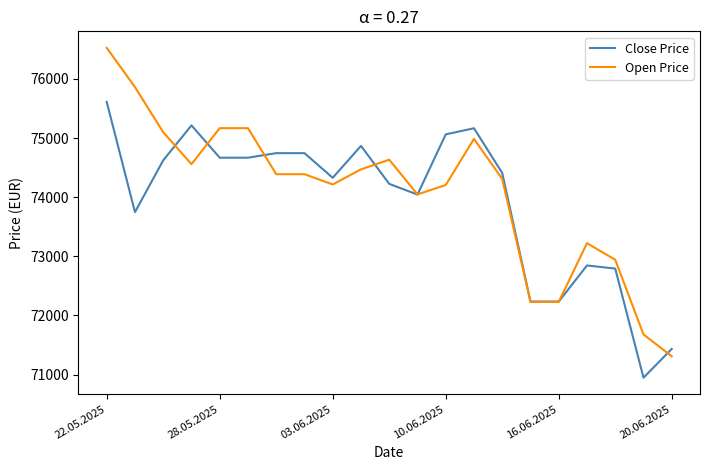

List the series in order of their peak value, lowest first.

Close Price, Open Price